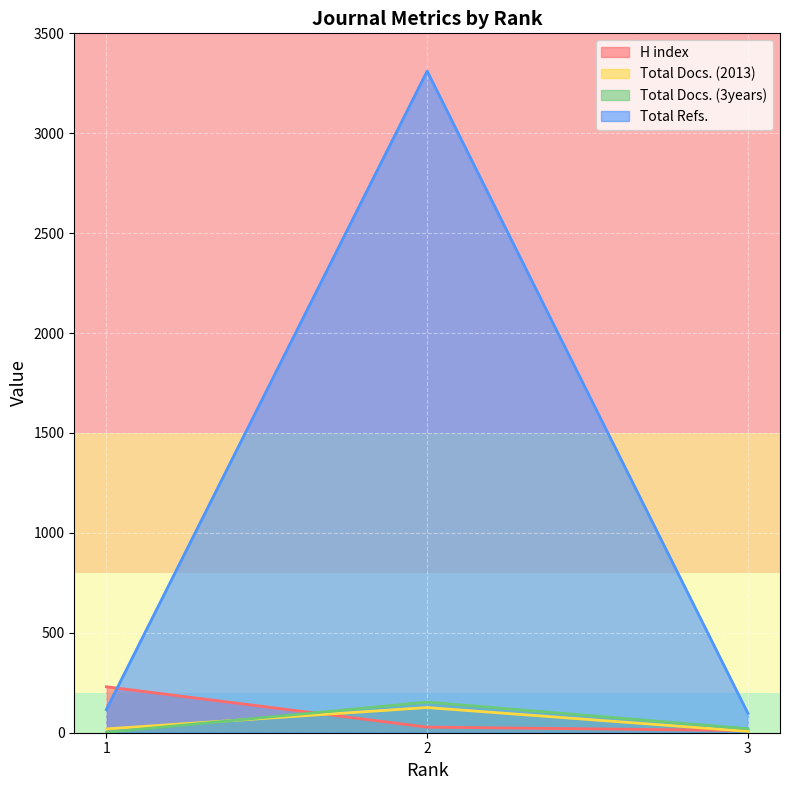

How many lines are shown in the chart?

4